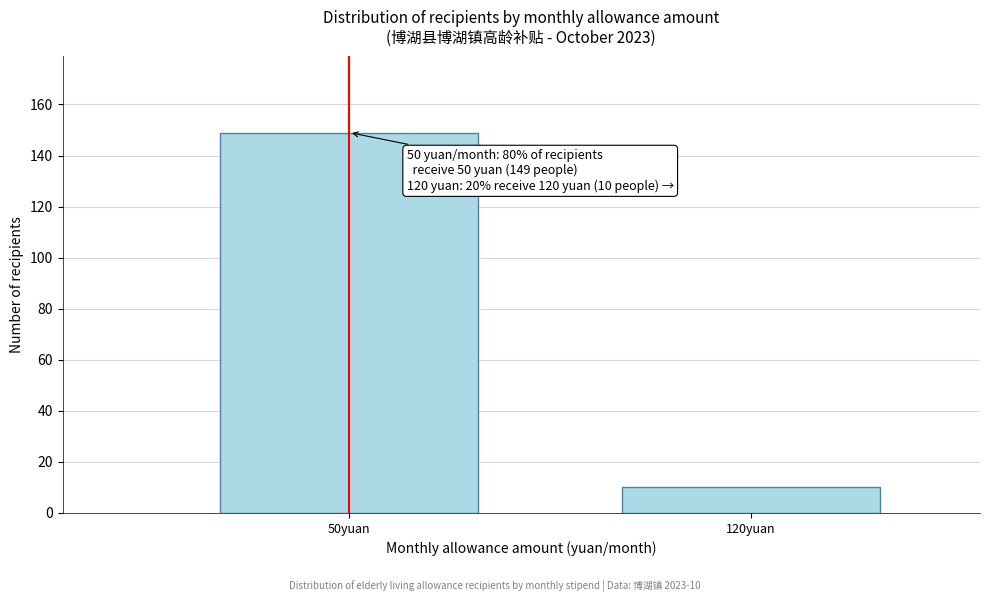

Reading left to right, what are all the values shown in this chart?

149	10